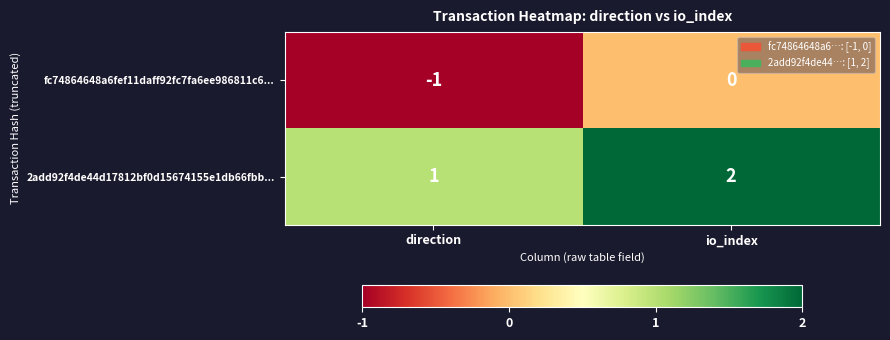

Reading left to right, transcribe all the data shown in this chart.

fc74864648a6fef11daff92fc7fa6ee986811c6...: direction=-1	io_index=0
2add92f4de44d17812bf0d15674155e1db66fbb...: direction=1	io_index=2